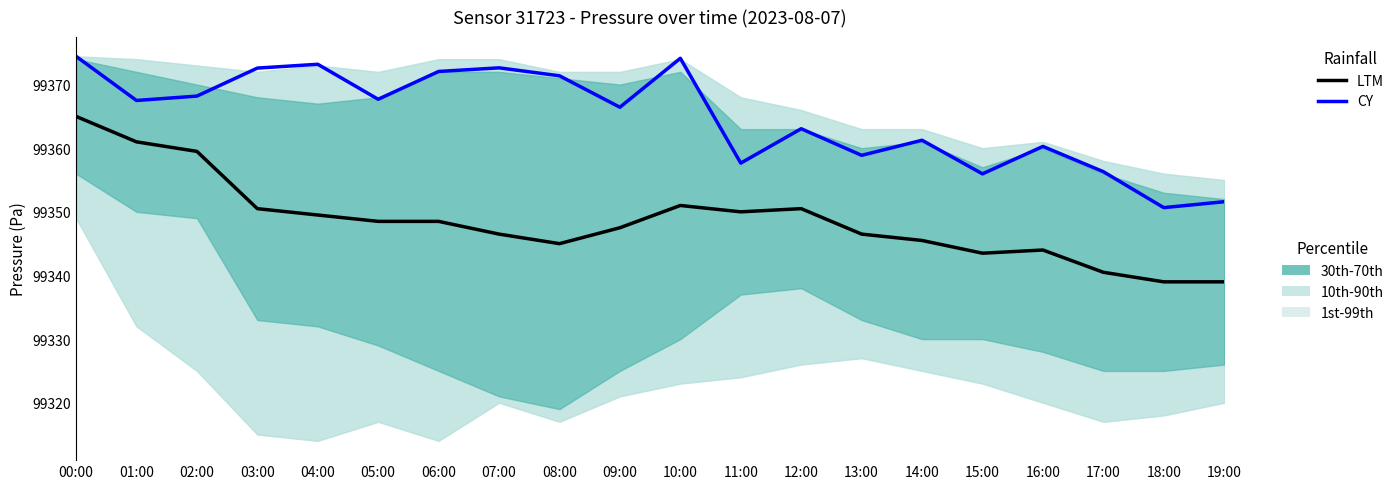

At which label is CY closest to 99362?

14:00